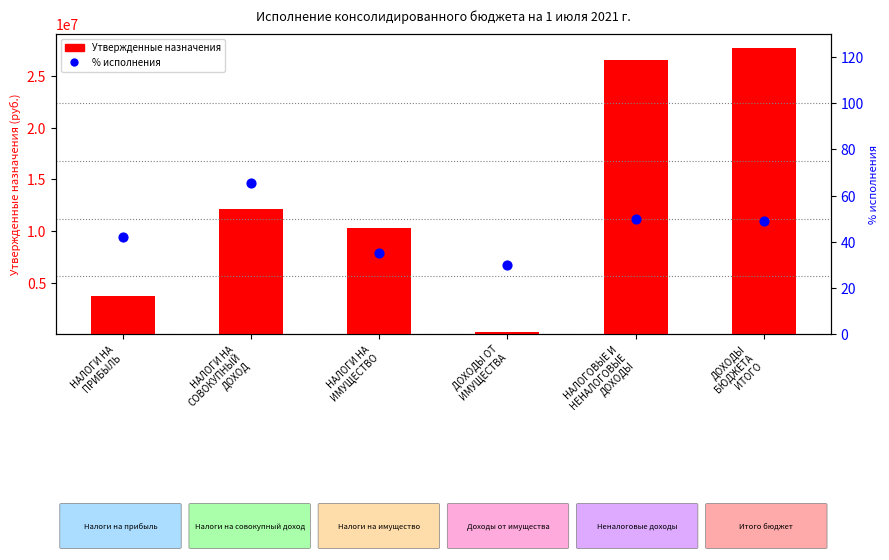

Is the value of % исполнения at НАЛОГОВЫЕ И
НЕНАЛОГОВЫЕ
ДОХОДЫ greater than the value of Утвержденные назначения at НАЛОГИ НА
СОВОКУПНЫЙ
ДОХОД?

No